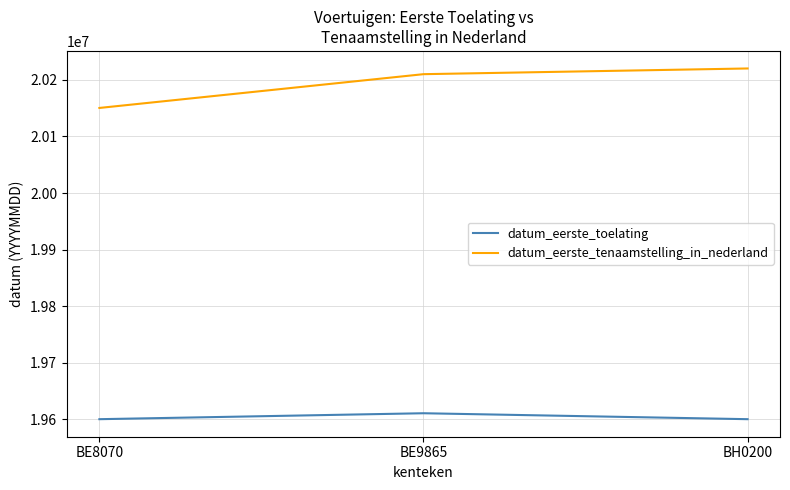

At which label does datum_eerste_toelating reach its peak?

BE9865